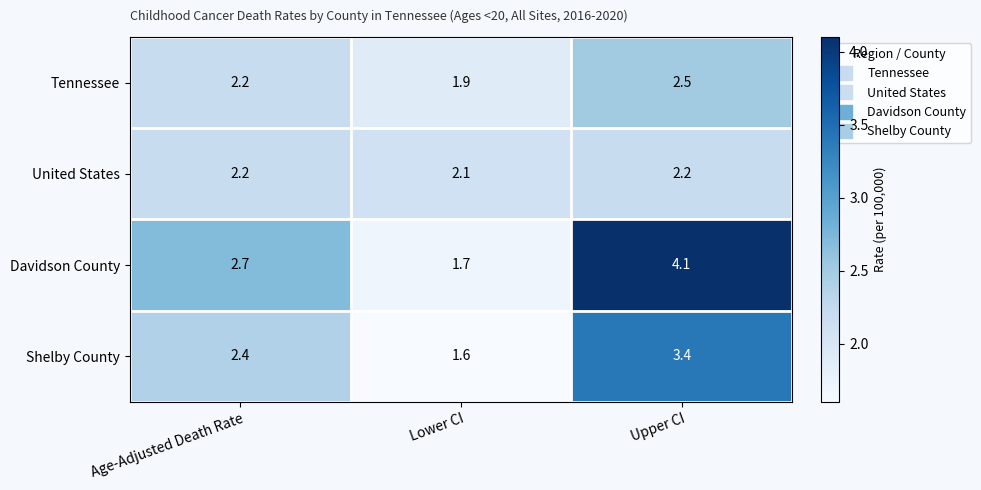

True or false: Tennessee has a value of 1.1 at Lower CI.

False